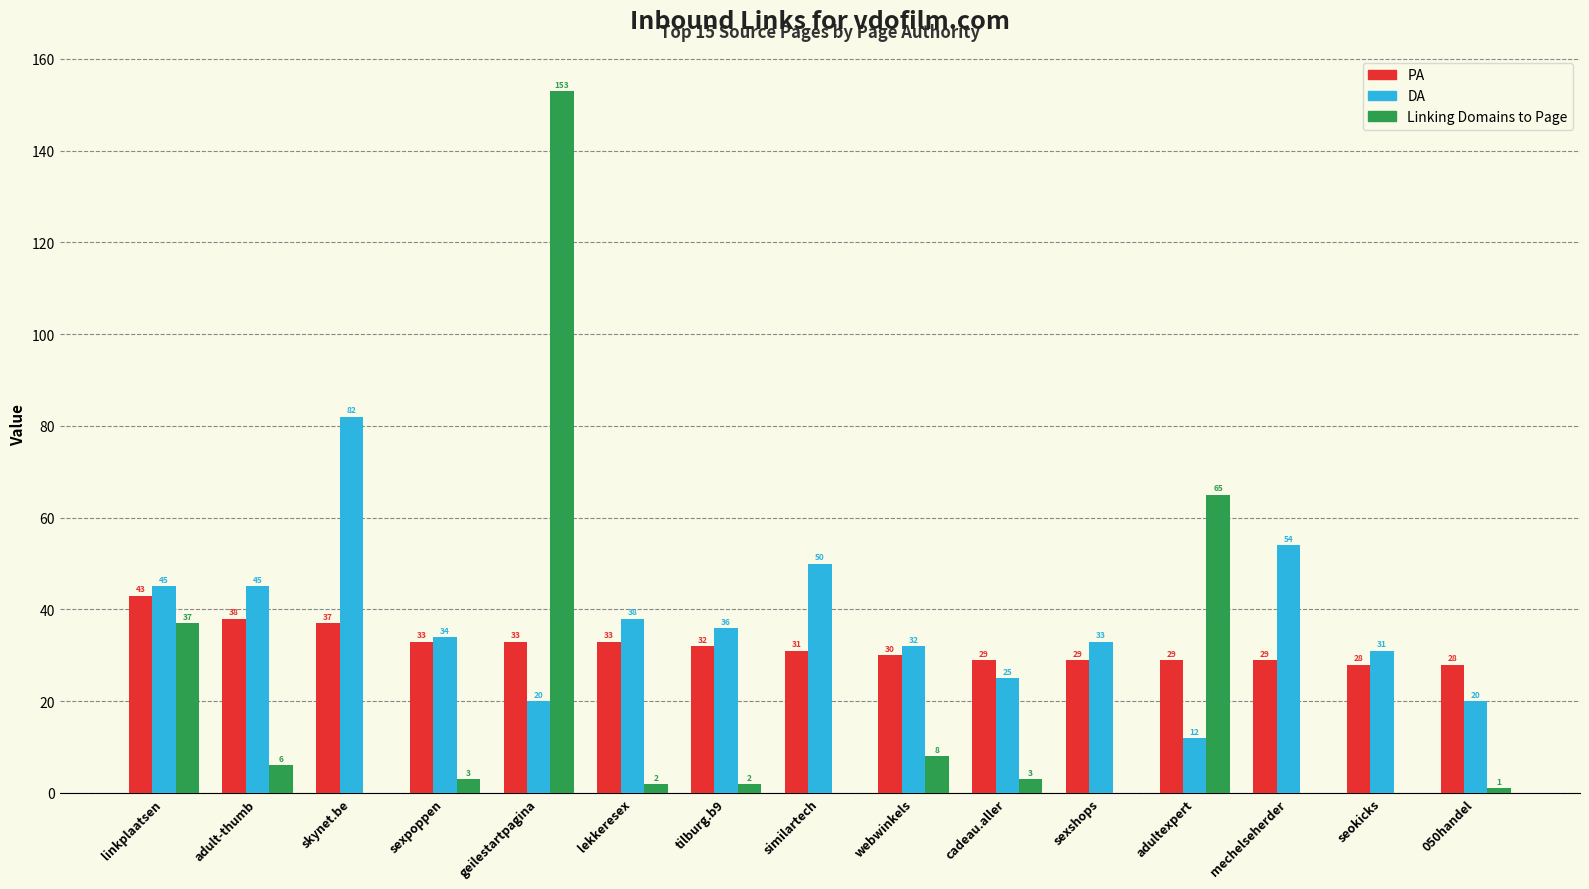

The PA series shows 9 at seokicks. True or false?

False